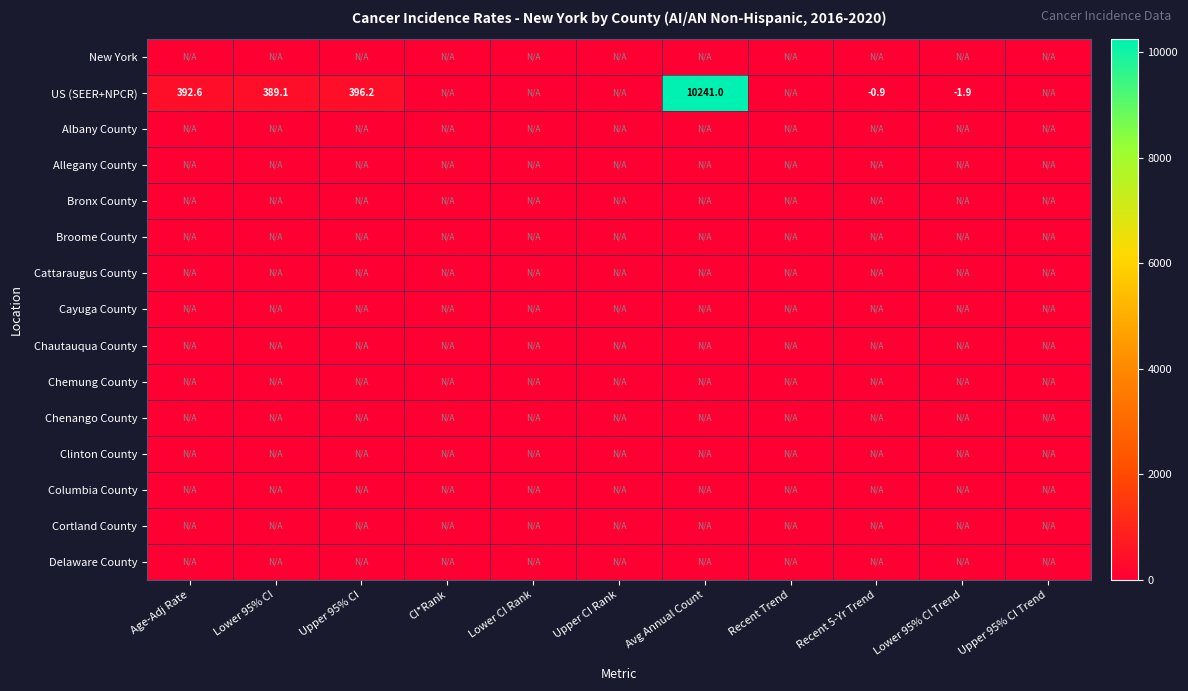

List the series in order of their peak value, lowest first.

New York, Albany County, Allegany County, Bronx County, Broome County, Cattaraugus County, Cayuga County, Chautauqua County, Chemung County, Chenango County, Clinton County, Columbia County, Cortland County, Delaware County, US (SEER+NPCR)